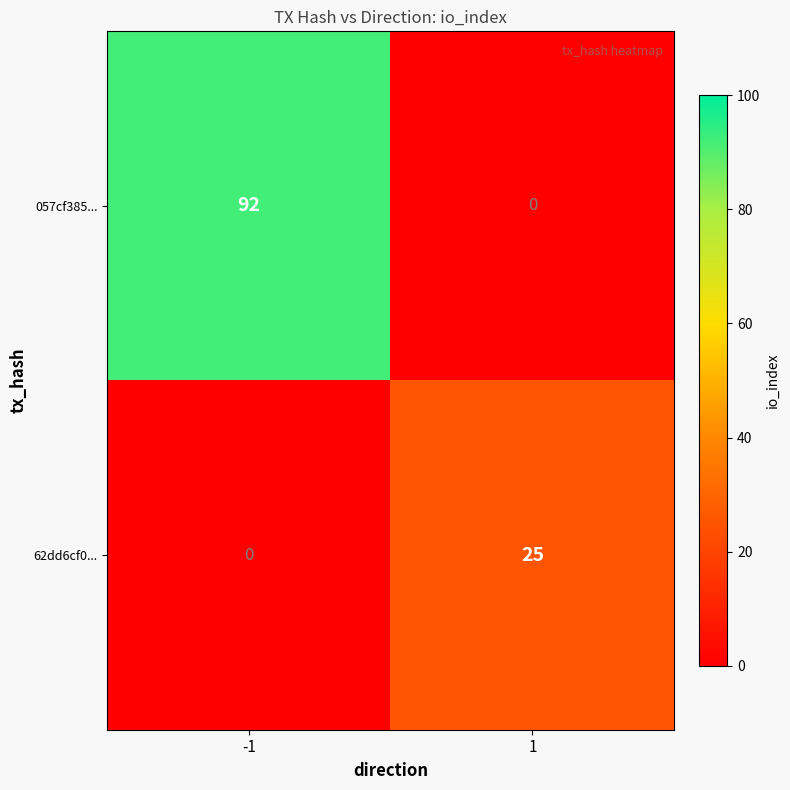

List the series in order of their peak value, highest first.

057cf385..., 62dd6cf0...